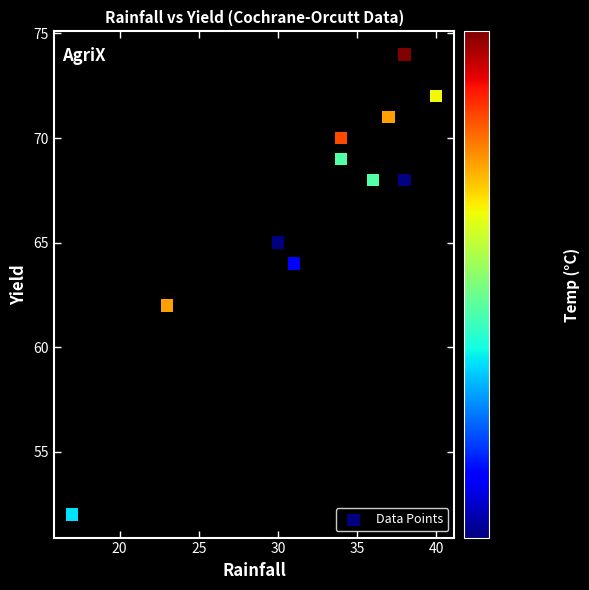

What is the average Y value?

67